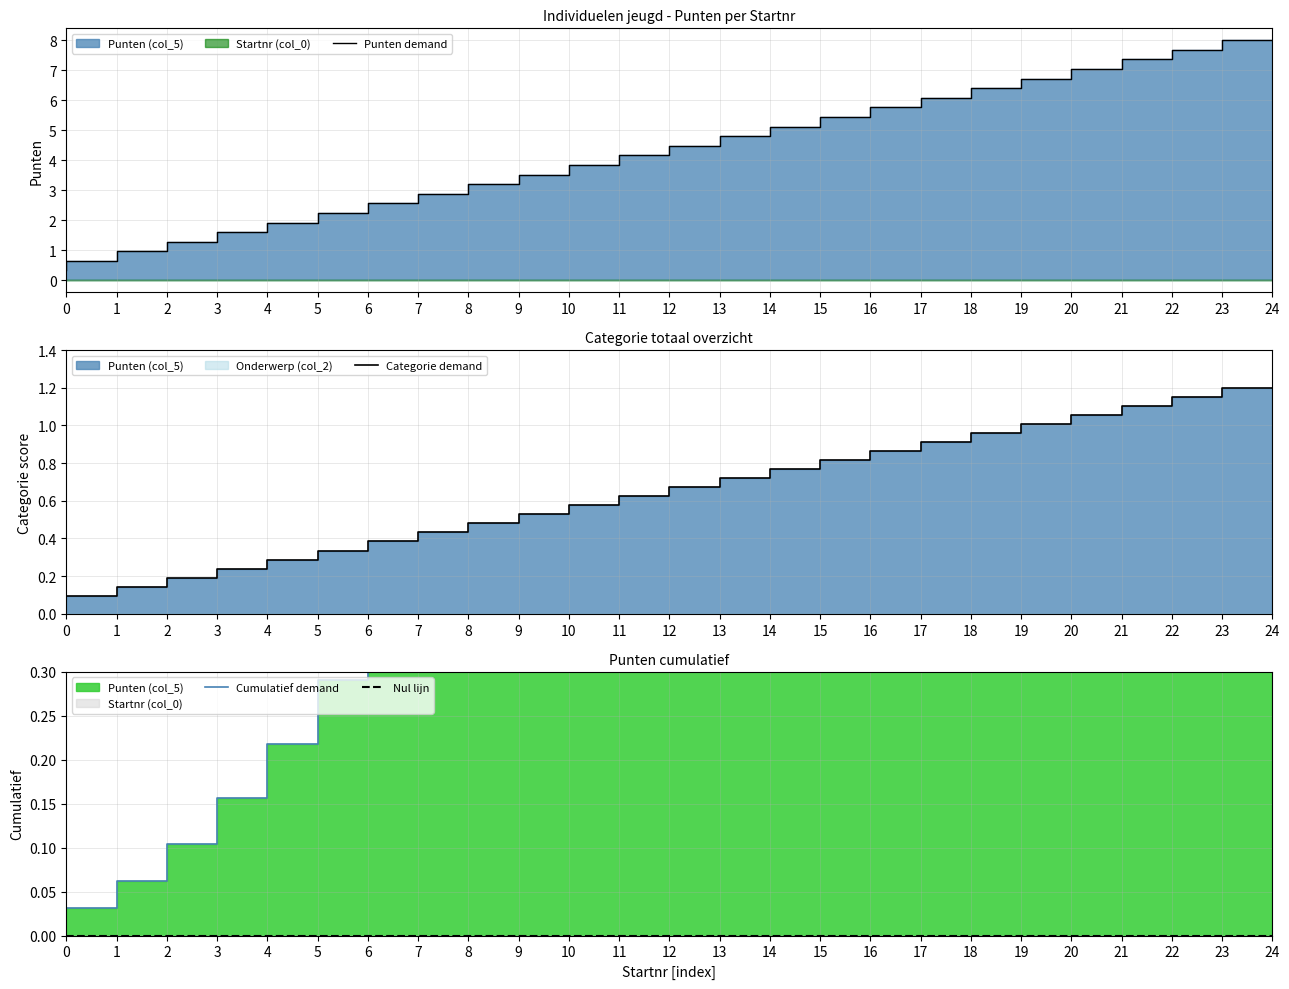

Which label corresponds to the largest value in the chart?

24